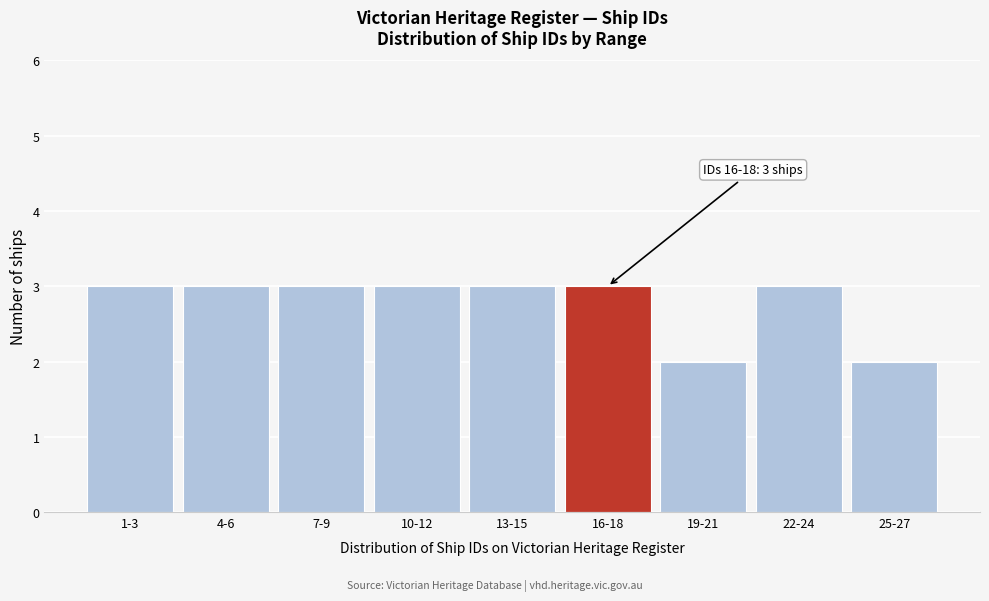

Reading left to right, extract all data points from this chart.

3	3	3	3	3	3	2	3	2